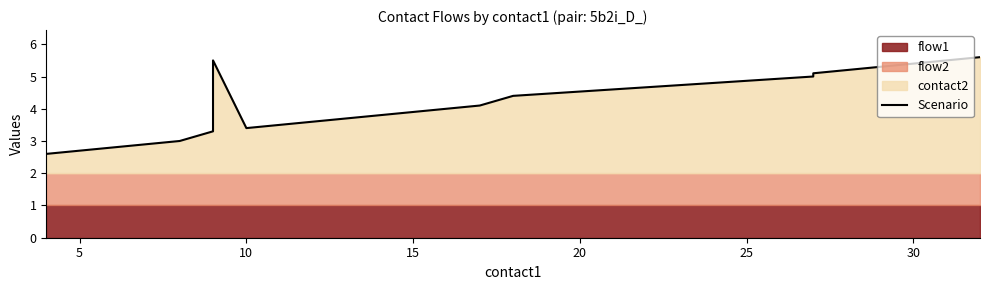

Reading right to left, list all the values displayed in this chart.

5.6	5.5	5.4	5.3	5.2	5.1	5.0	4.4	4.1	4.0	3.9	3.8	3.7	3.6	3.5	3.4	5.5	3.3	3.0	2.6